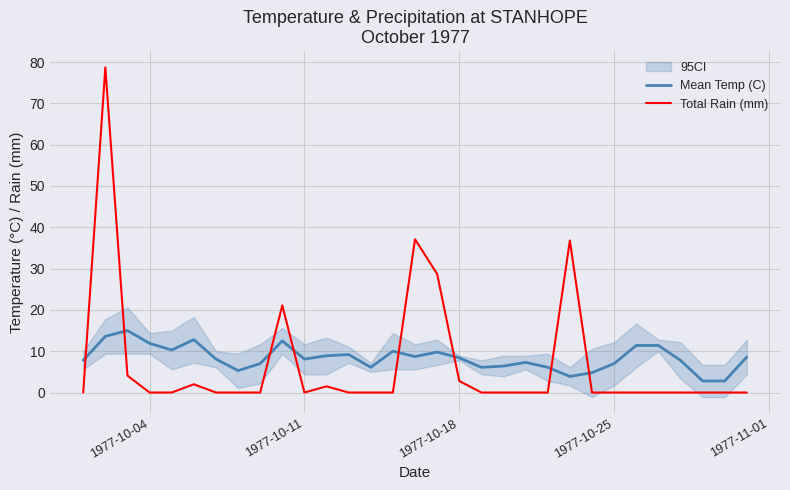

At how many categories does at least one series exceed 7?

21